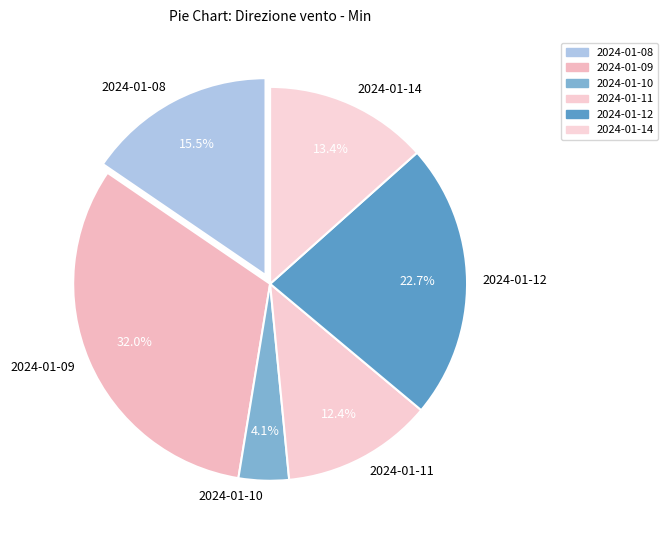

Is the sum of 2024-01-11 and 2024-01-14 greater than half?

No